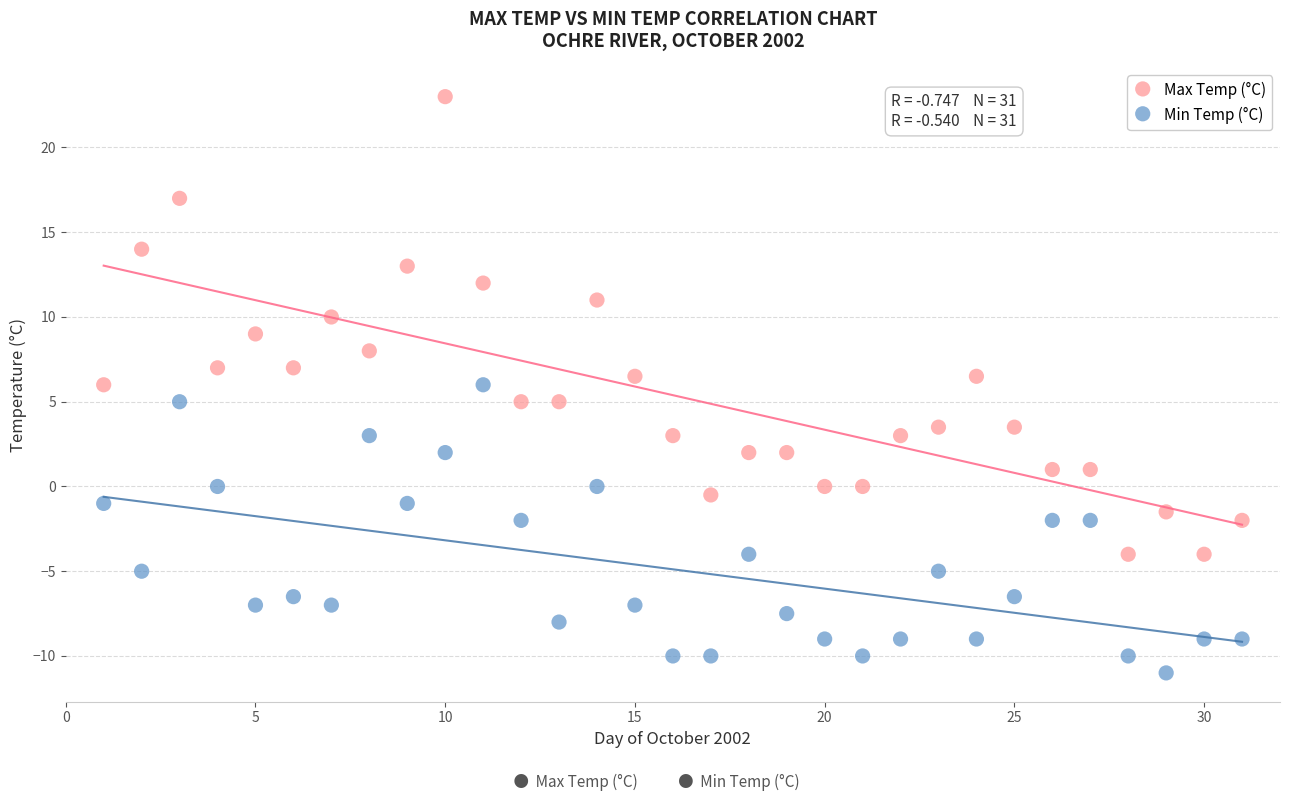

What are all the series names shown in the legend?

Max Temp (°C), Min Temp (°C)